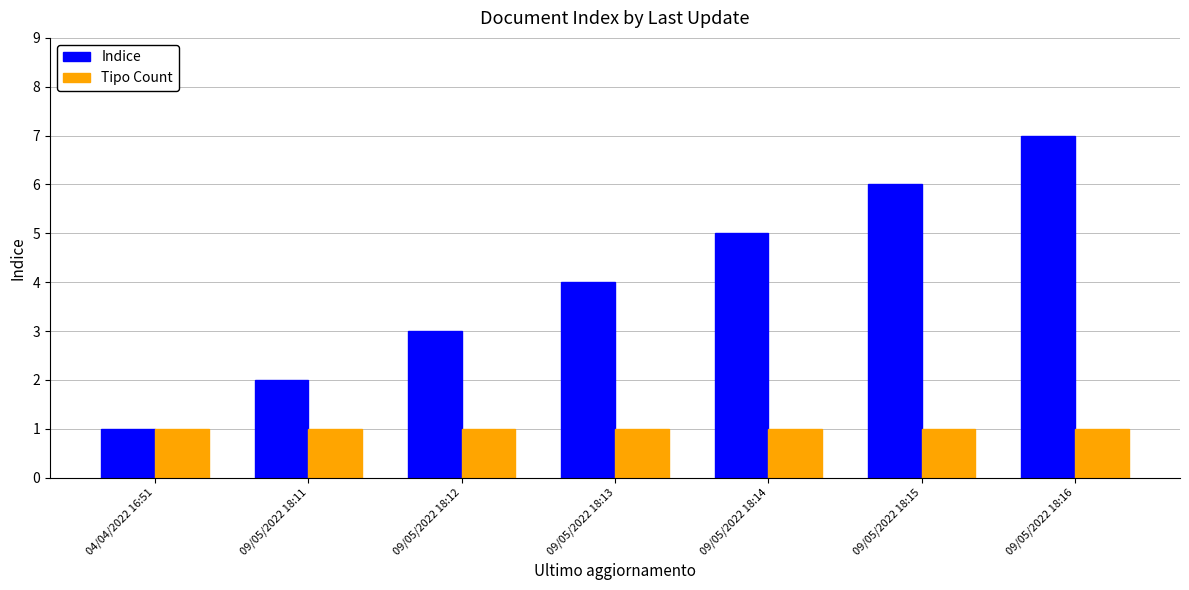

What is the difference between the Indice values at 09/05/2022 18:15 and 09/05/2022 18:13?

2